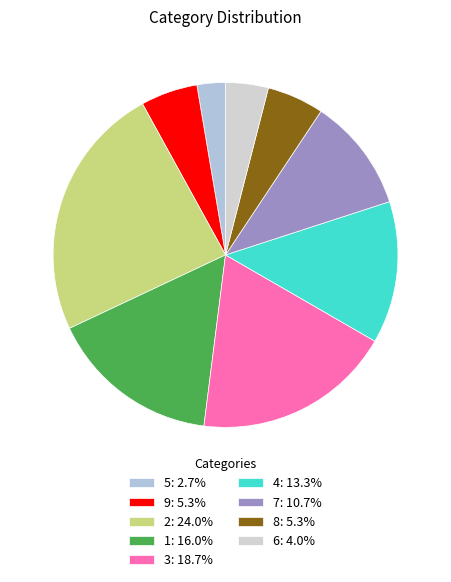

How many segments does this pie chart have?

9